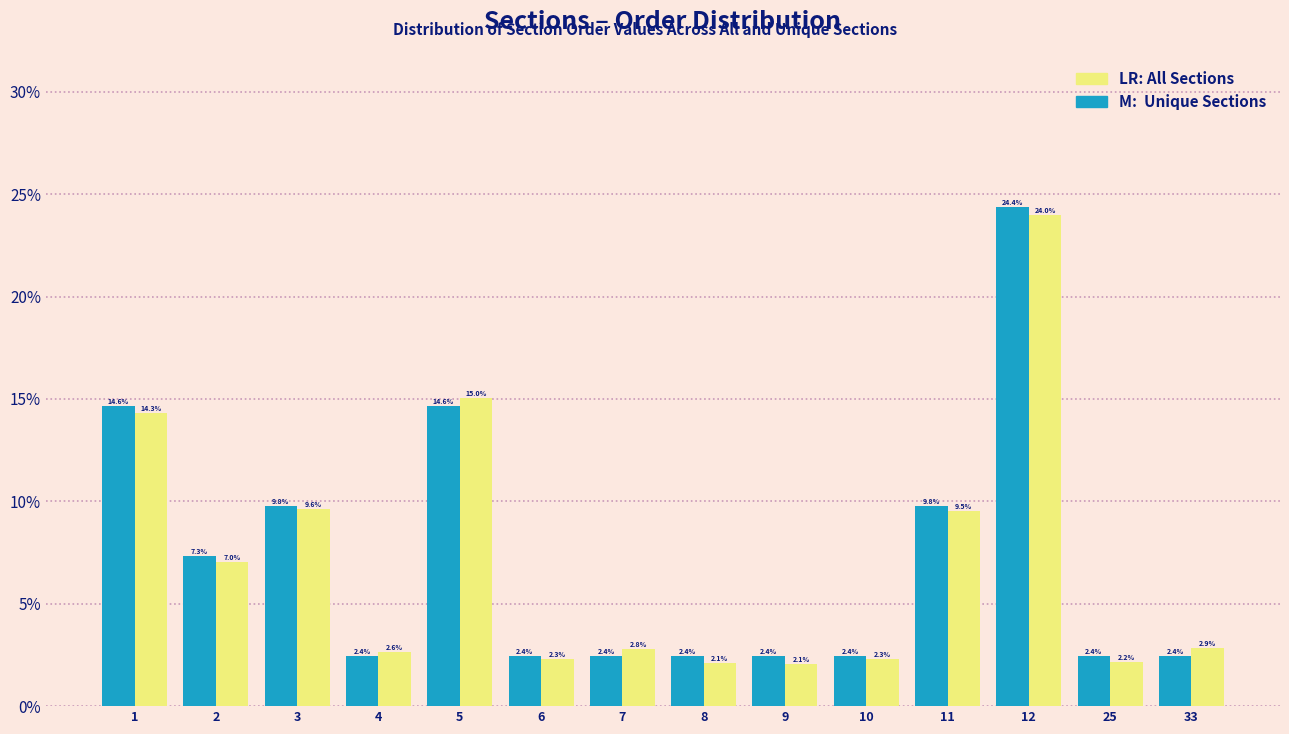

Count the number of data series in this chart.

2